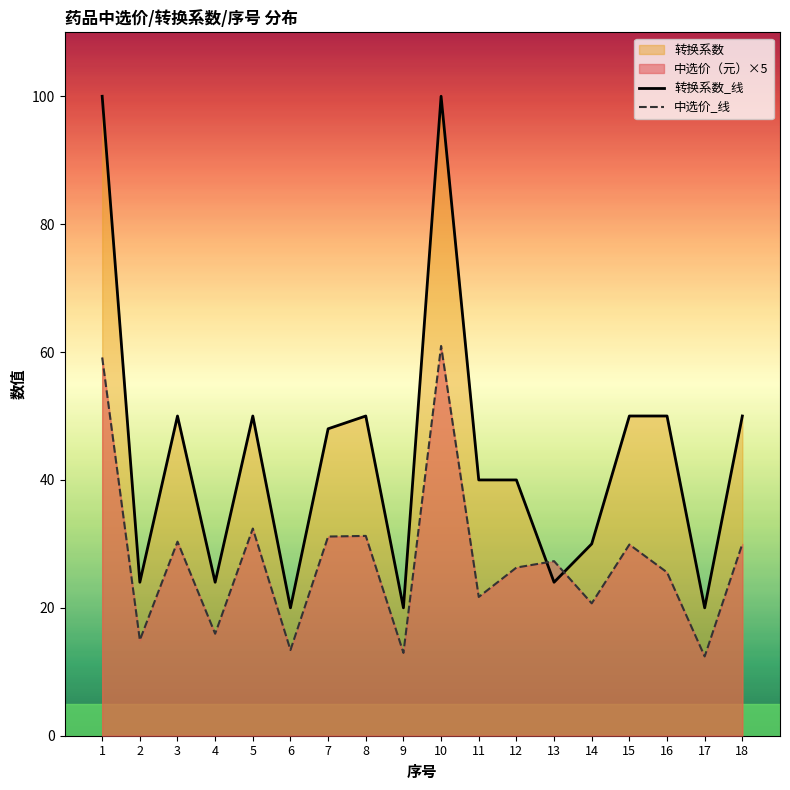

How many interior local peaks does the 中选价_线 series have?

6